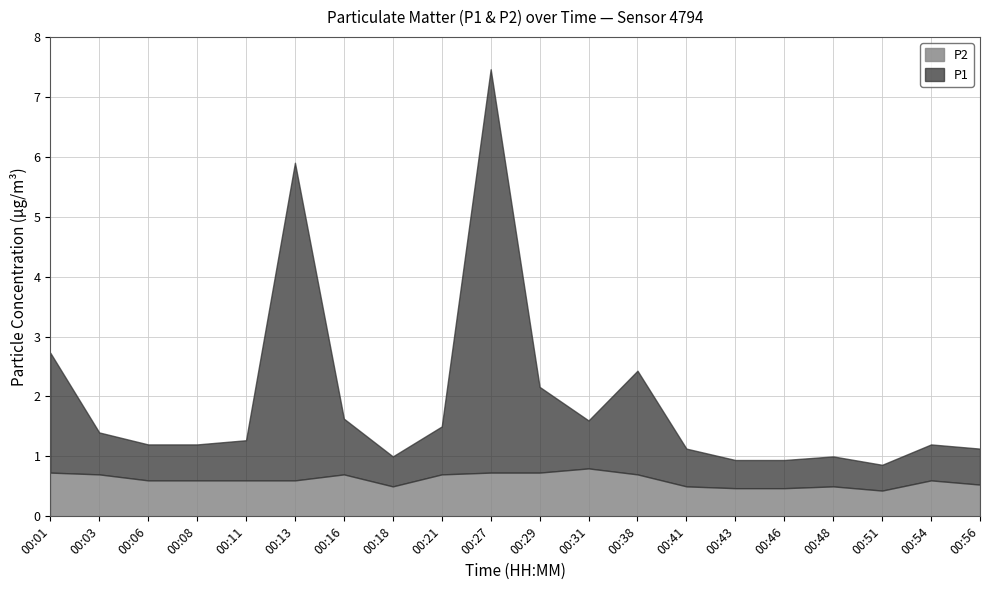

What is the difference between the highest and lowest values at 00:27?

6.0